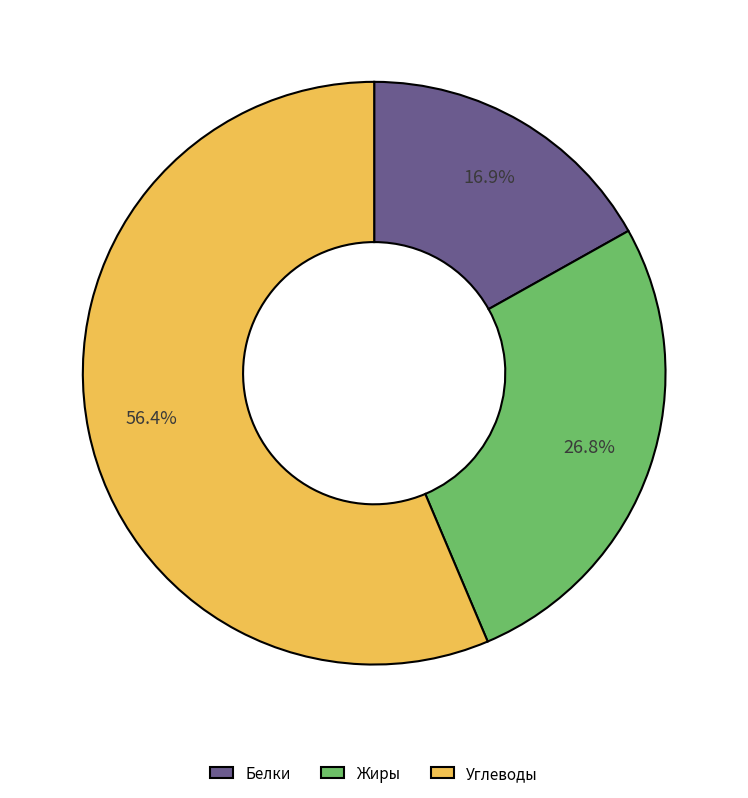

Do Белки and Жиры together represent more than half of the pie?

No